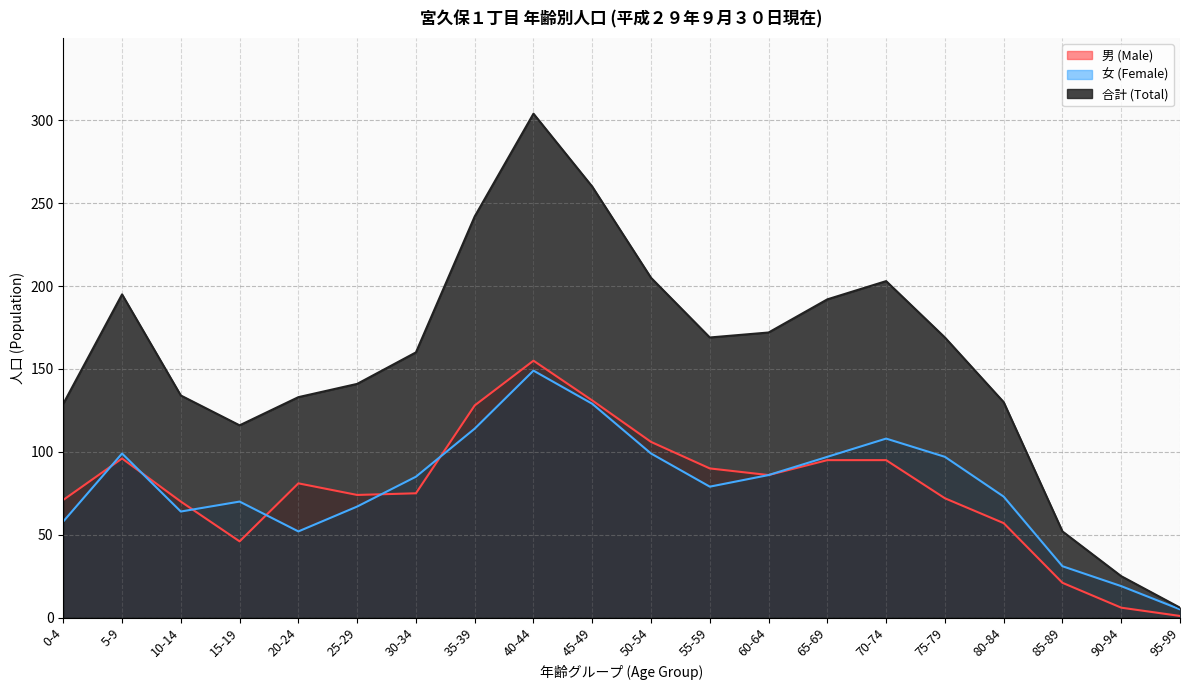

True or false: 合計 (Total) and 女 (Female) cross at least once.

False